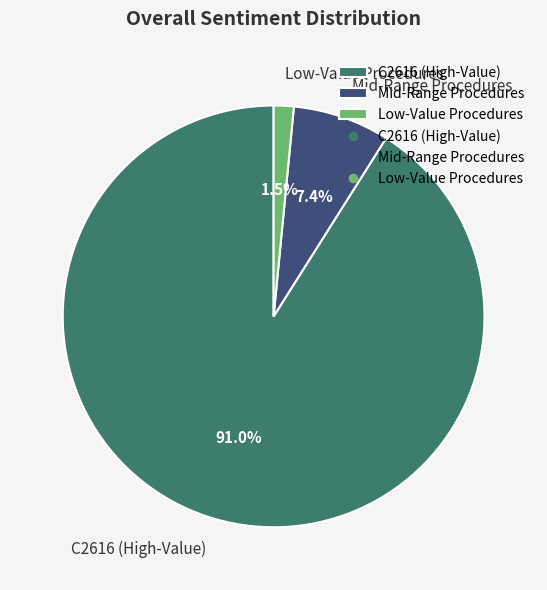

Count the number of slices in the pie.

3